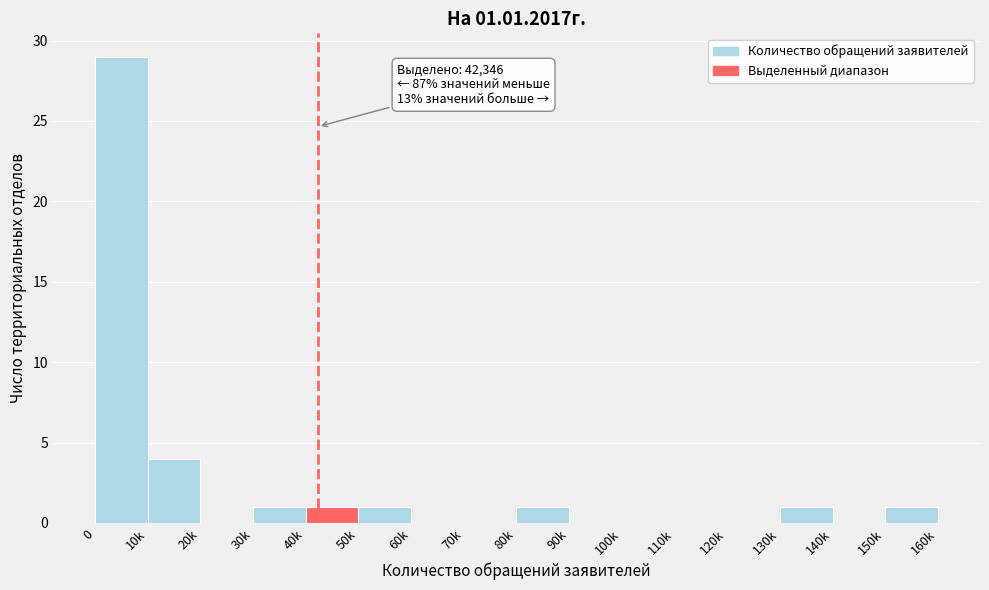

Reading left to right, what are all the values shown in this chart?

0=29	10k=4	20k=0	30k=1	40k=1	50k=1	60k=0	70k=0	80k=1	90k=0	100k=0	110k=0	120k=0	130k=1	140k=0	150k=1